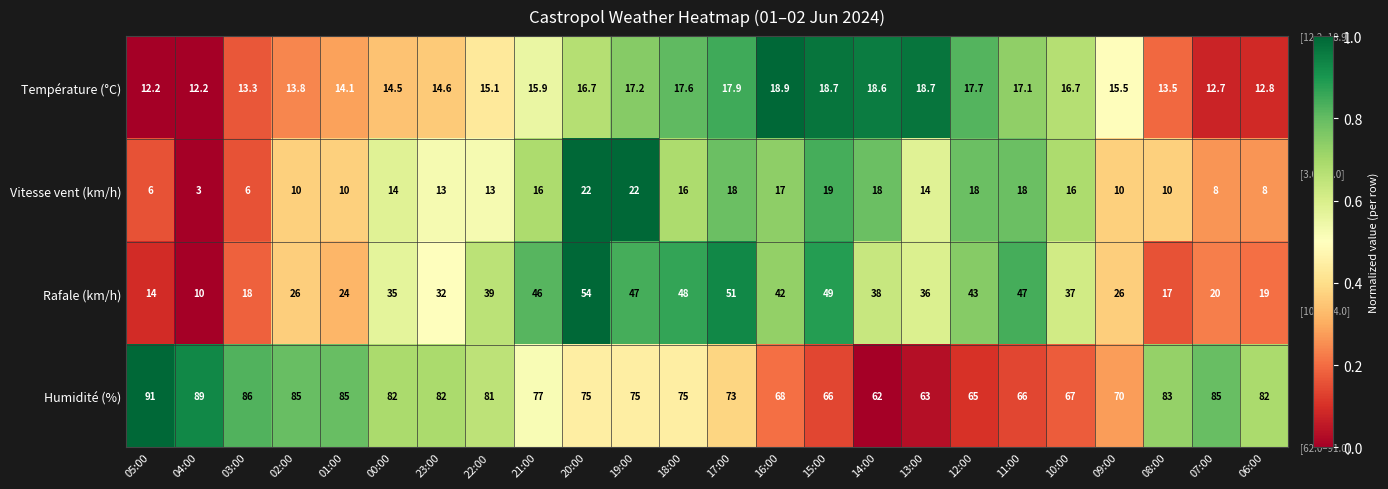

What is the sum of the Vitesse vent (km/h) values at 10:00 and 11:00?

34.0